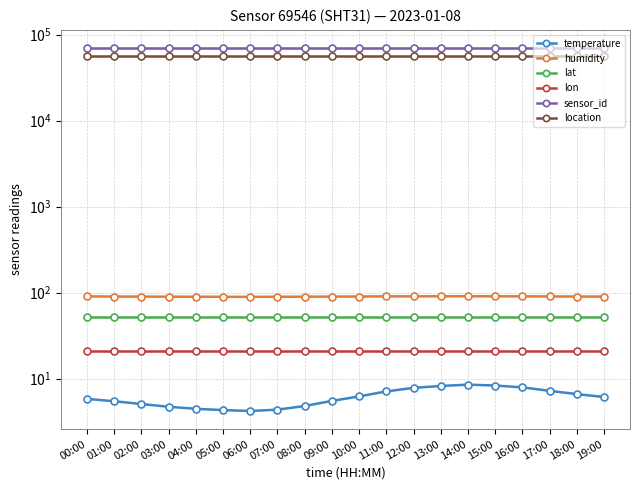

How many data points does each series have?

20